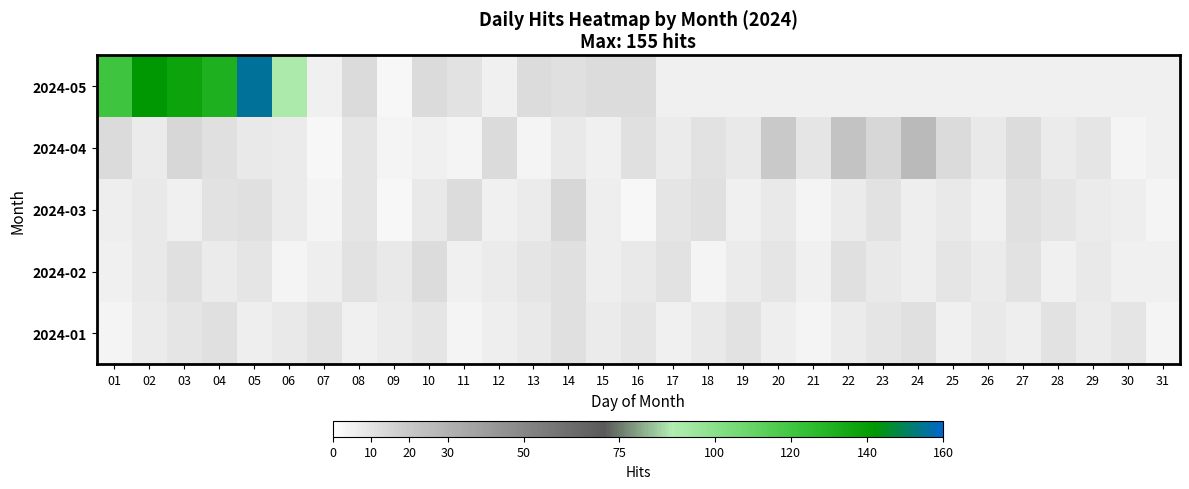

Between 03 and 13, which is larger?

03